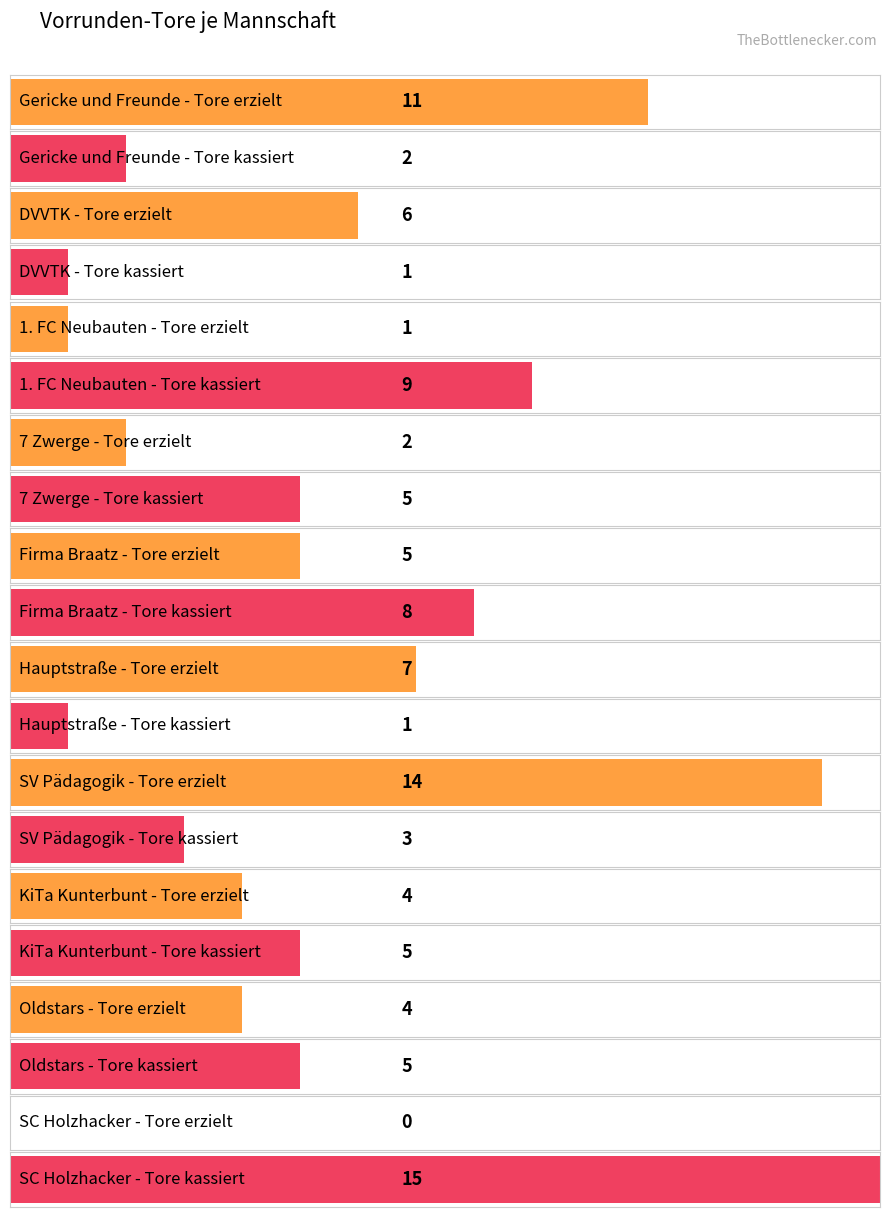

Reading left to right, list all the values displayed in this chart.

Tore geschossen: Gericke und Freunde=11	DVVTK=6	1. FC Neubauten=1	7 Zwerge=2	Firma Braatz=5	Hauptstraße=7	SV Pädagogik=14	KiTa Kunterbunt=4	Oldstars=4	SC Holzhacker=0
Tore kassiert: Gericke und Freunde=2	DVVTK=1	1. FC Neubauten=9	7 Zwerge=5	Firma Braatz=8	Hauptstraße=1	SV Pädagogik=3	KiTa Kunterbunt=5	Oldstars=5	SC Holzhacker=15